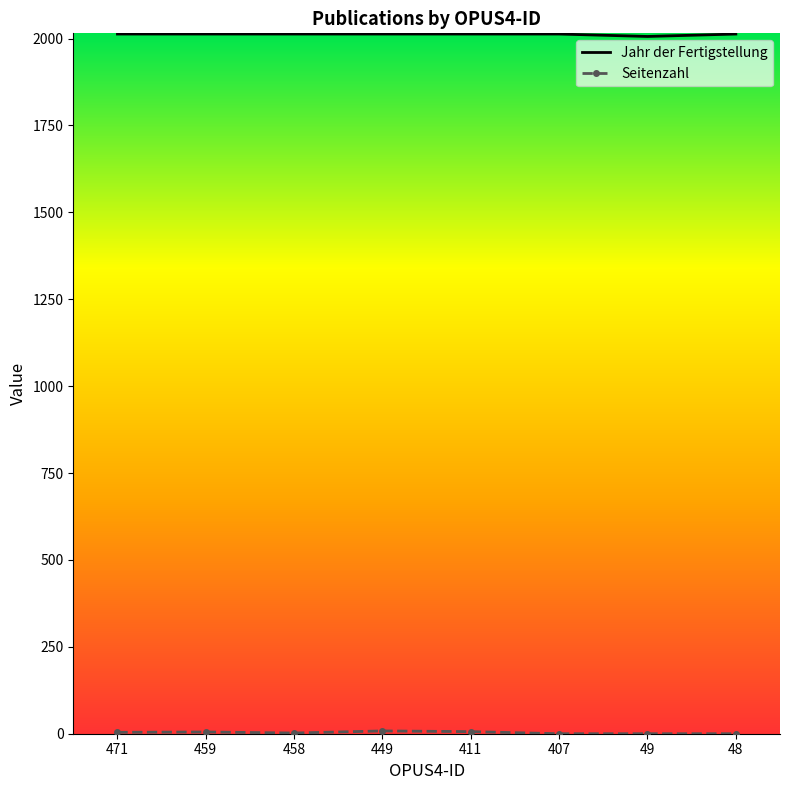

What is the highest value of the Jahr der Fertigstellung series?

2013